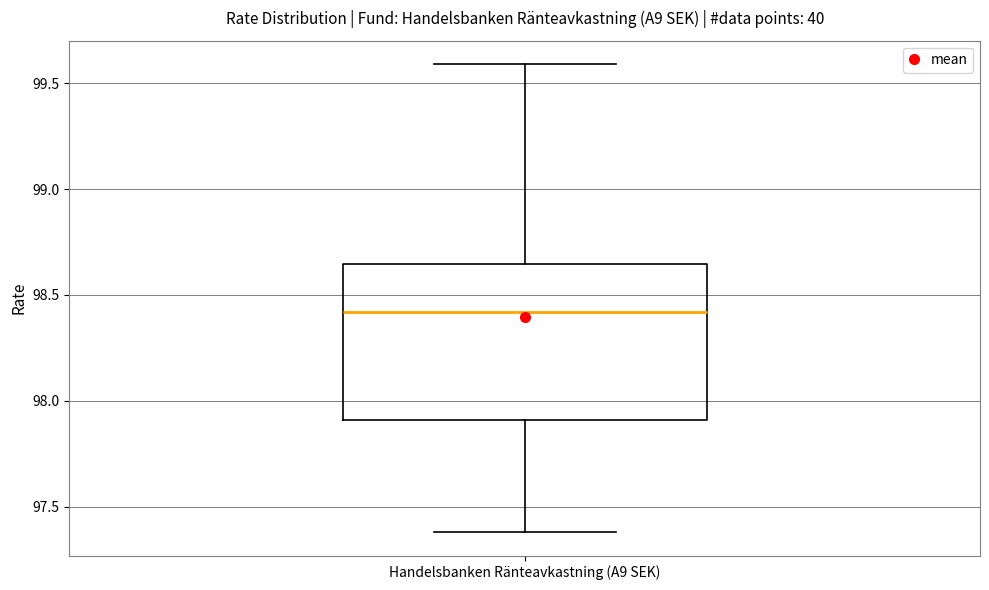

Where does the upper whisker of the box for Handelsbanken Ränteavkastning (A9 SEK) end on the y-axis? The values are not printed on the chart, so give them approximately, as read against the axis.

99.60